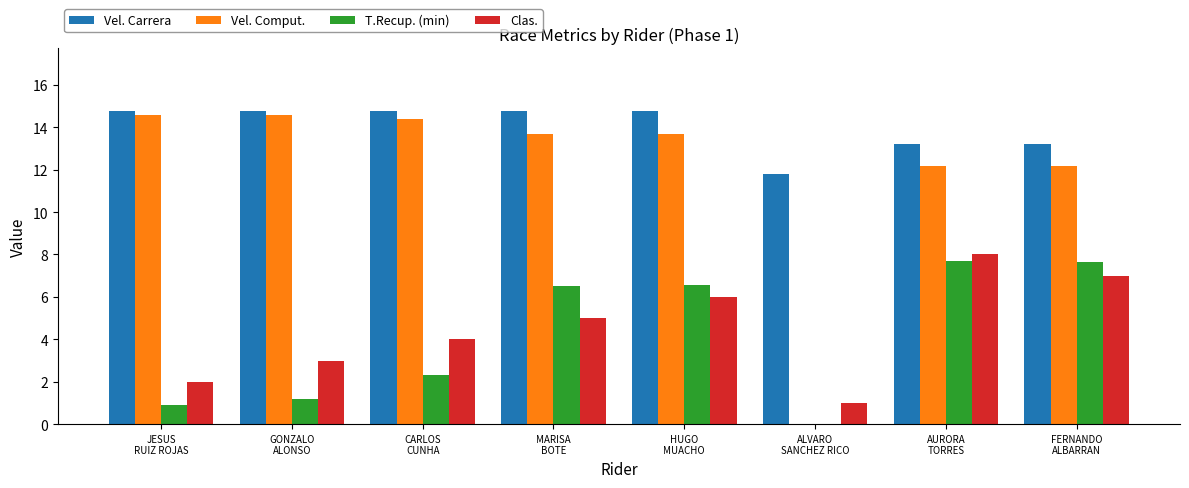

What is the maximum value shown in the chart?

14.8